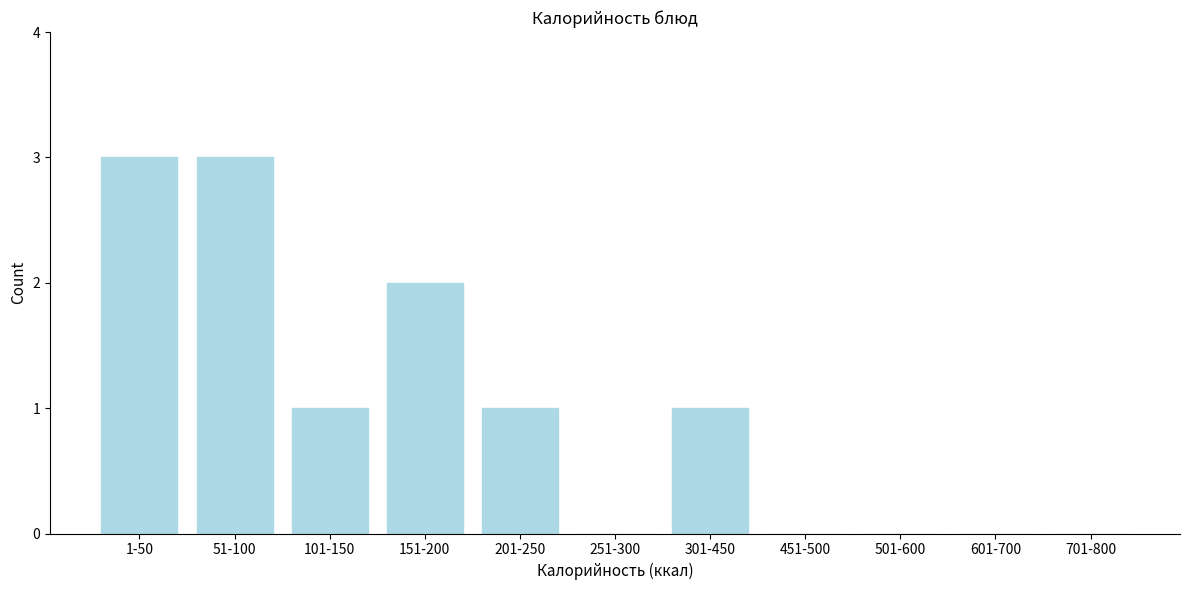

Reading left to right, what are all the values shown in this chart?

1-50=3	51-100=3	101-150=1	151-200=2	201-250=1	251-300=0	301-450=1	451-500=0	501-600=0	601-700=0	701-800=0